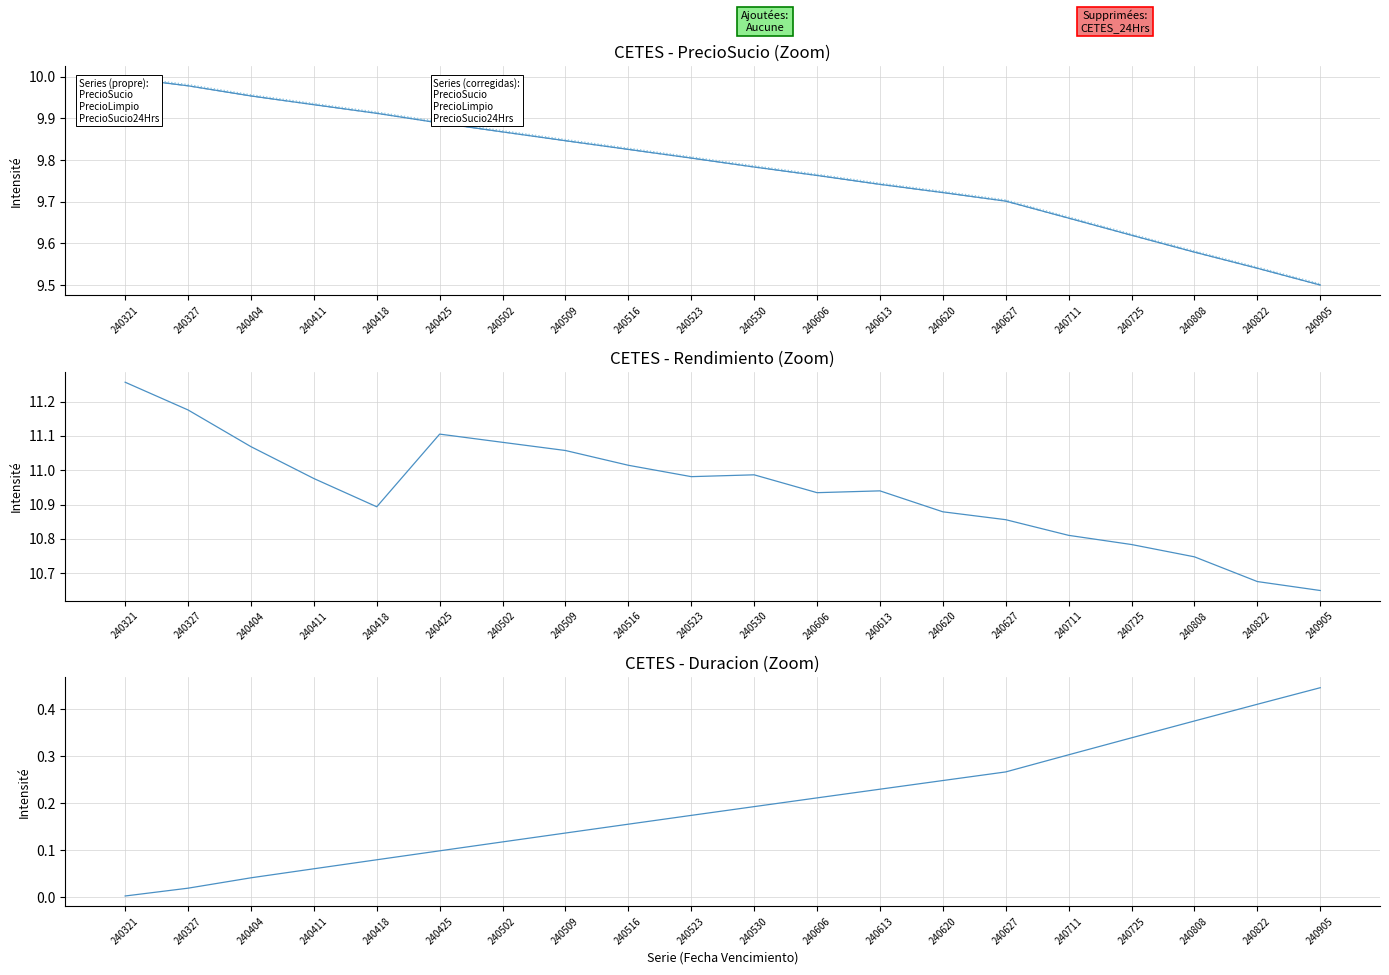

True or false: PrecioLimpio has a value of 3.9 at 240321.

False